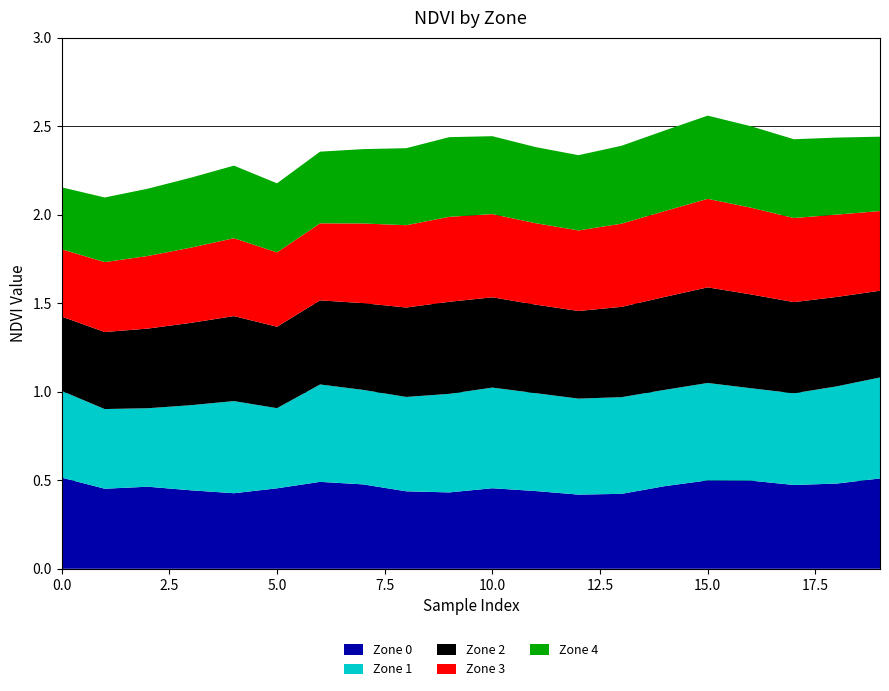

Reading left to right, what are all the values shown in this chart?

Zone 0: 0.5	0.5	0.5	0.4	0.4	0.5	0.5	0.5	0.4	0.4	0.5	0.4	0.4	0.4	0.5	0.5	0.5	0.5	0.5	0.5
Zone 1: 0.5	0.5	0.4	0.5	0.5	0.5	0.6	0.5	0.5	0.6	0.6	0.6	0.5	0.5	0.5	0.6	0.5	0.5	0.5	0.6
Zone 2: 0.4	0.4	0.5	0.5	0.5	0.5	0.5	0.5	0.5	0.5	0.5	0.5	0.5	0.5	0.5	0.5	0.5	0.5	0.5	0.5
Zone 3: 0.4	0.4	0.4	0.4	0.4	0.4	0.4	0.5	0.5	0.5	0.5	0.5	0.5	0.5	0.5	0.5	0.5	0.5	0.5	0.5
Zone 4: 0.3	0.4	0.4	0.4	0.4	0.4	0.4	0.4	0.4	0.5	0.4	0.4	0.4	0.4	0.5	0.5	0.5	0.4	0.4	0.4